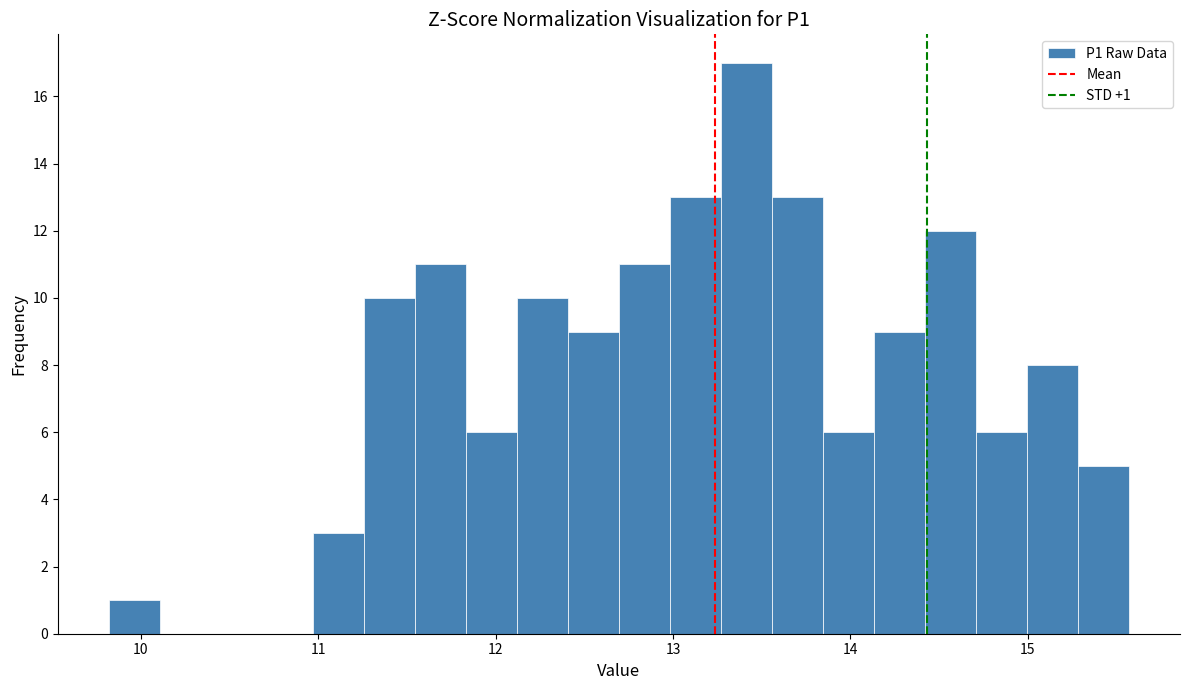

Around what value on the x-axis is the tallest bar? Give the approximate position of its centre, as read against the axis.

13.4